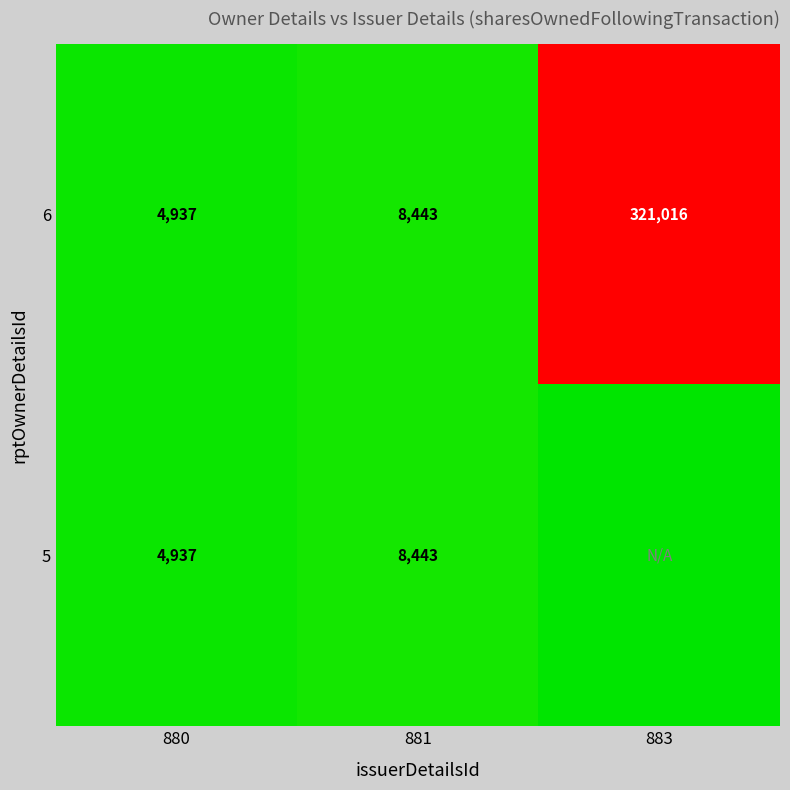

The 5 series shows 8443 at 881. True or false?

True